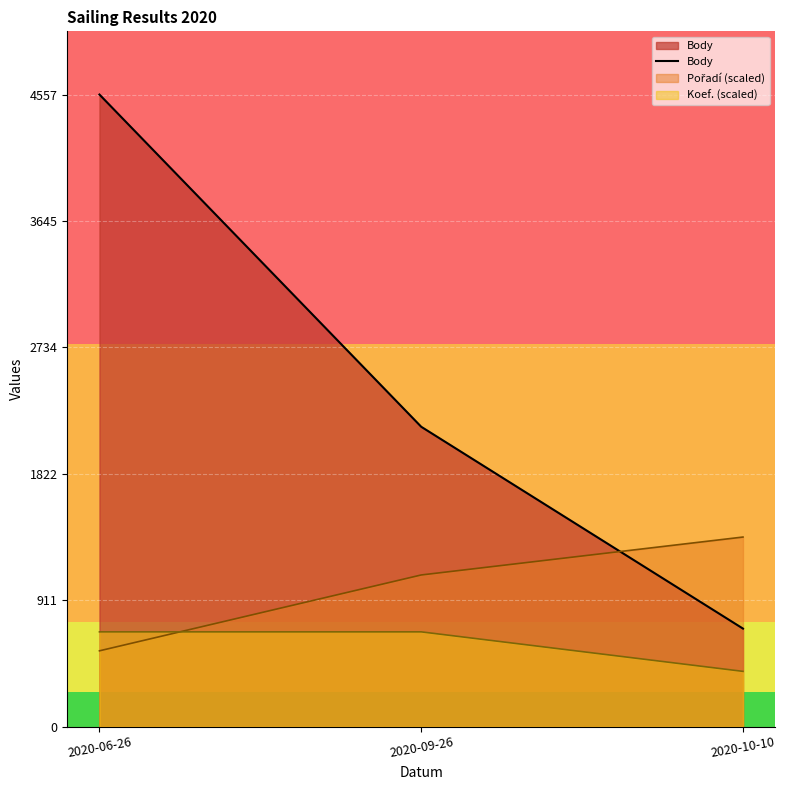

At which label does the data first exceed 2162?

2020-06-26